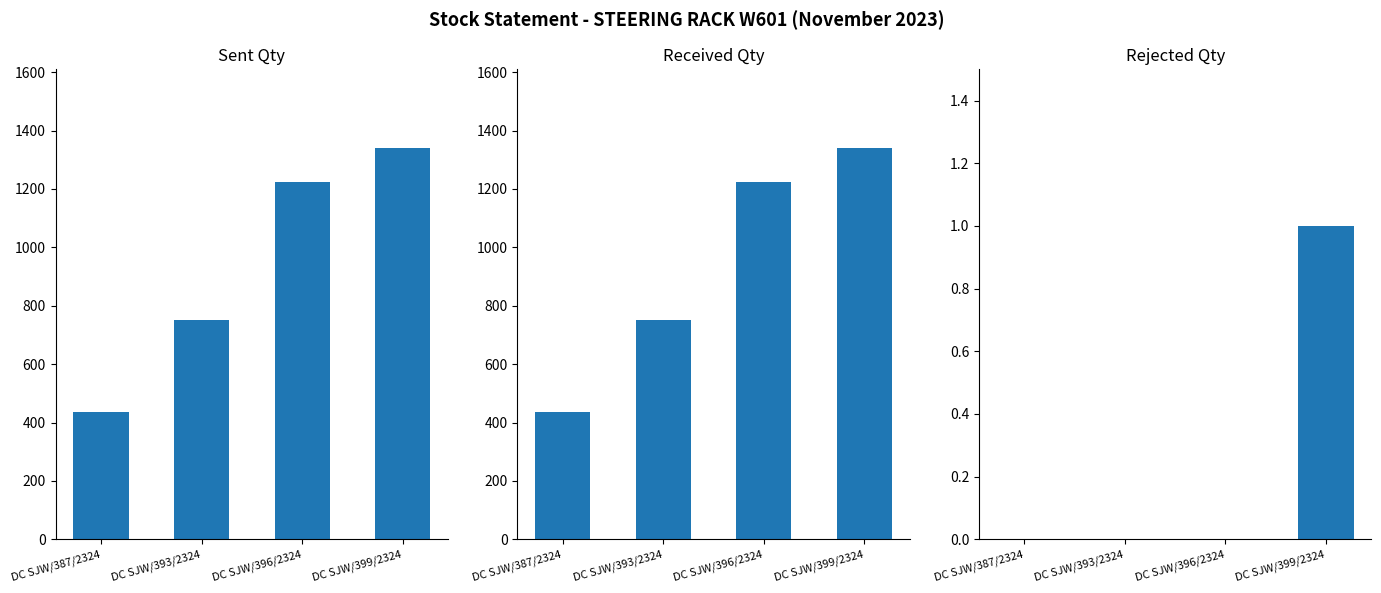

Which series has the largest range (max minus min)?

Sent Qty